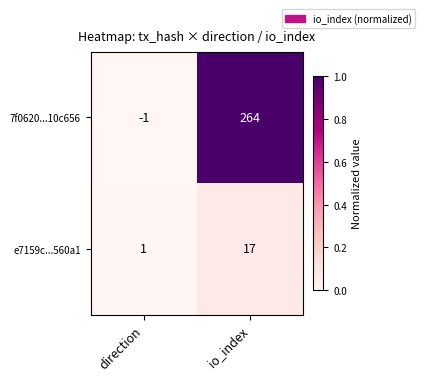

At which category is the sum across all series the highest?

io_index